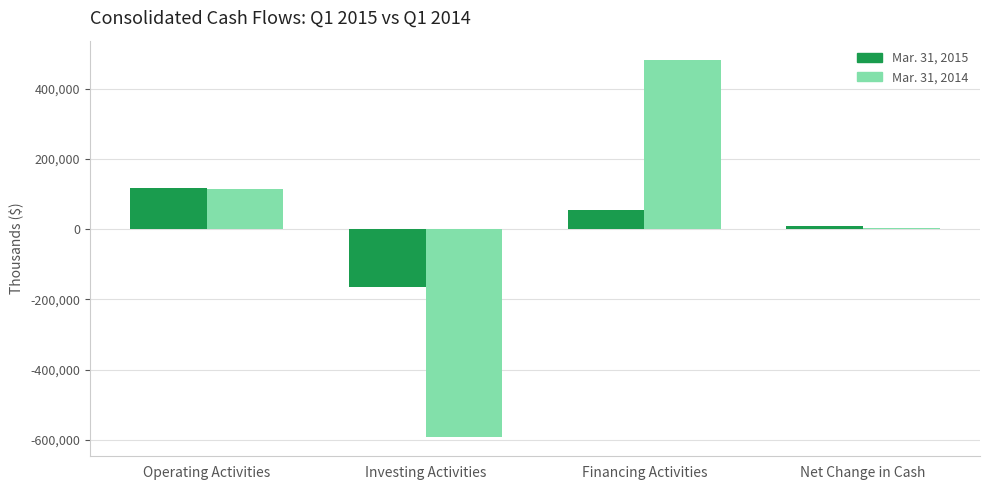

What are all the series names shown in the legend?

Mar. 31, 2015, Mar. 31, 2014